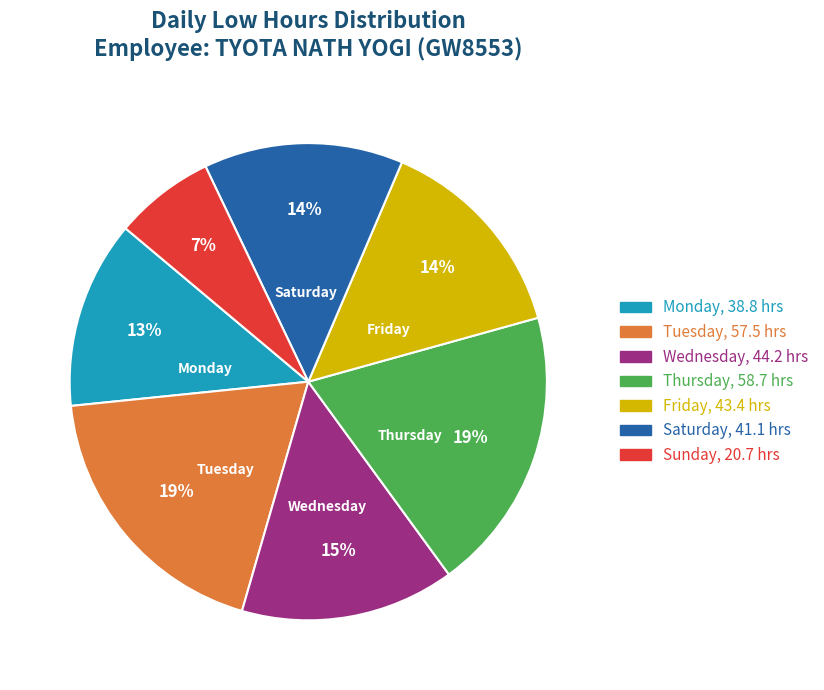

To the nearest percent, what is the difference between the largest and smallest slice percentages?

12%